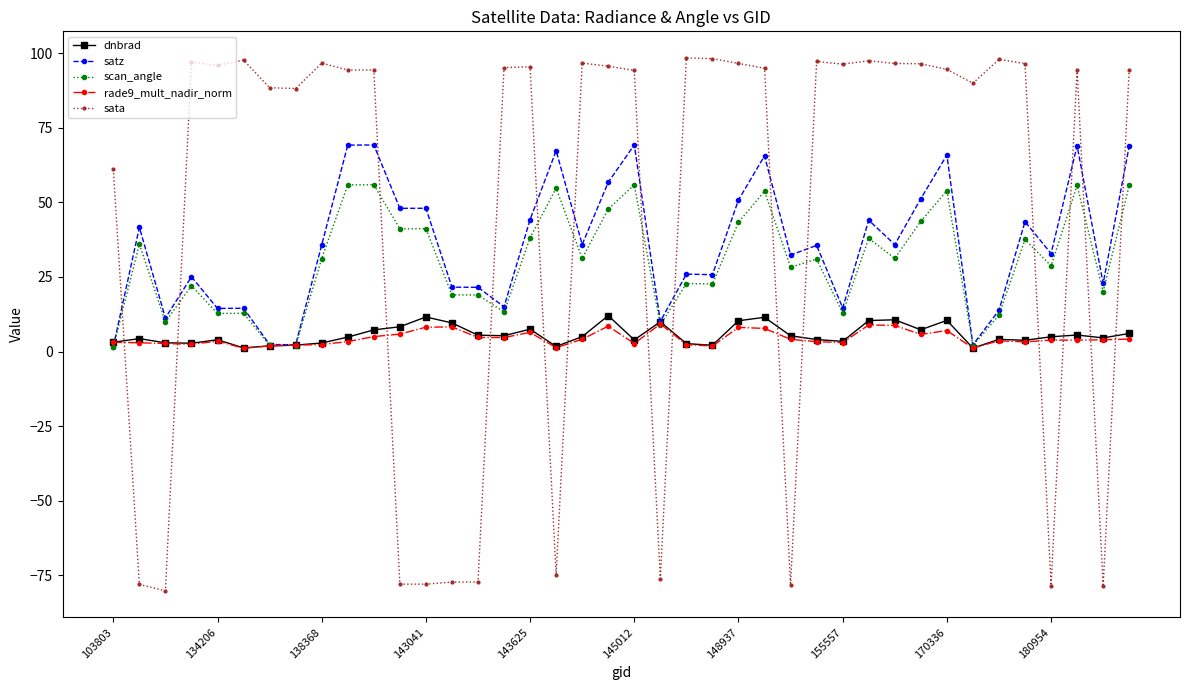

Which series has the largest total across all categories?

sata